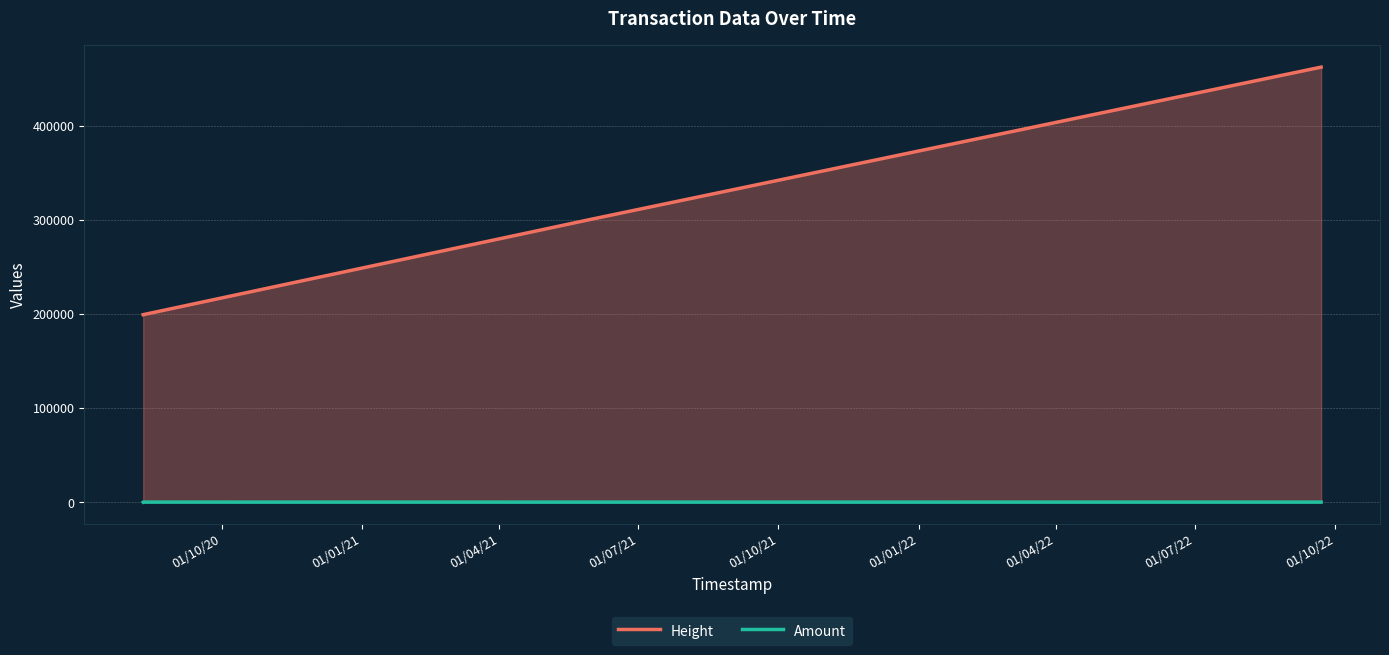

True or false: Height and Amount cross at least once.

False